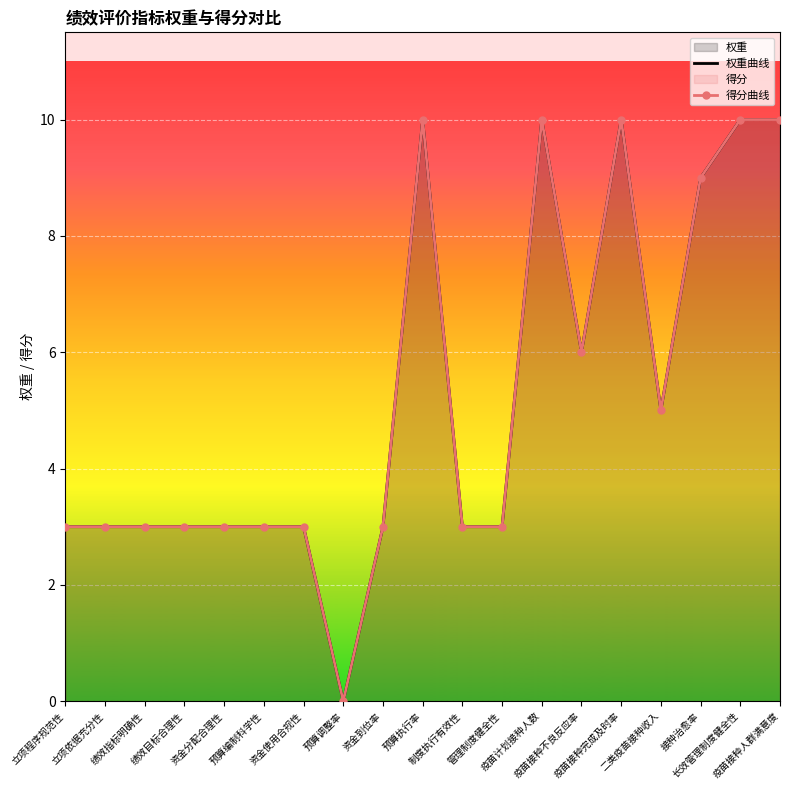

The value of 权重曲线 at 管理制度健全性 is 1. True or false?

False